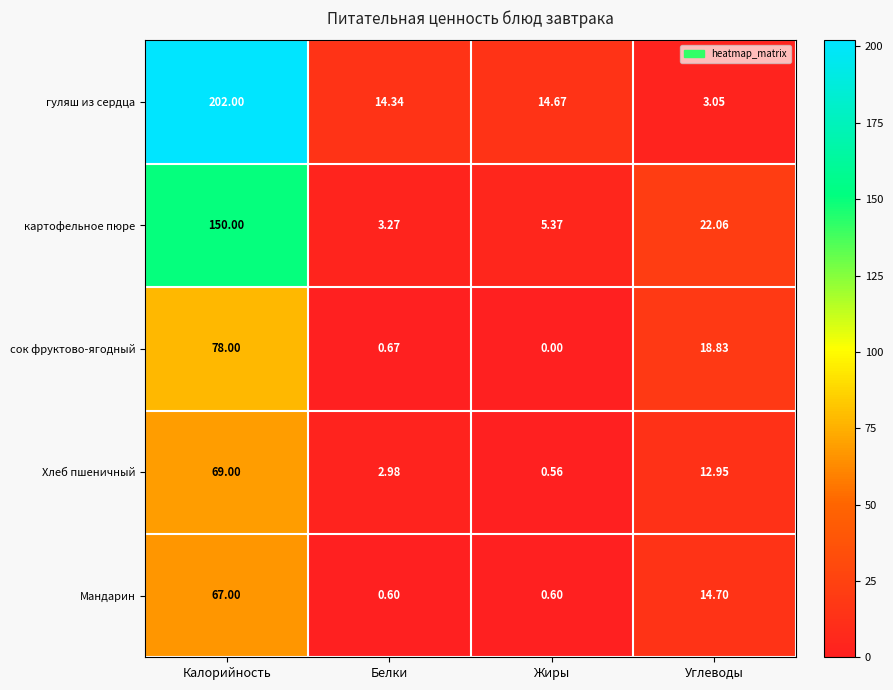

Which series has the largest range (max minus min)?

гуляш из сердца